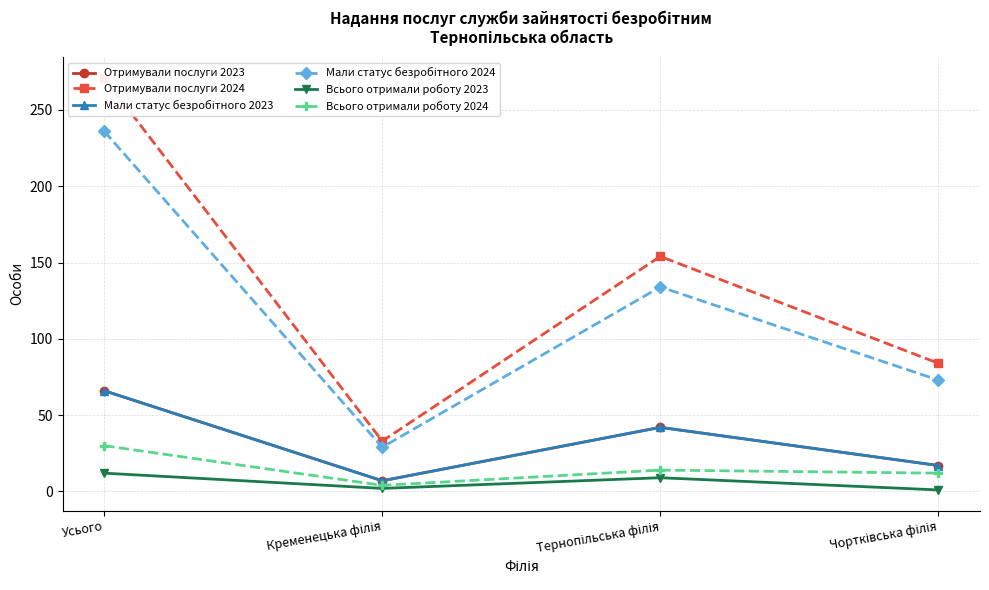

Is it true that Всього отримали роботу 2023 equals 20 at Усього?

False